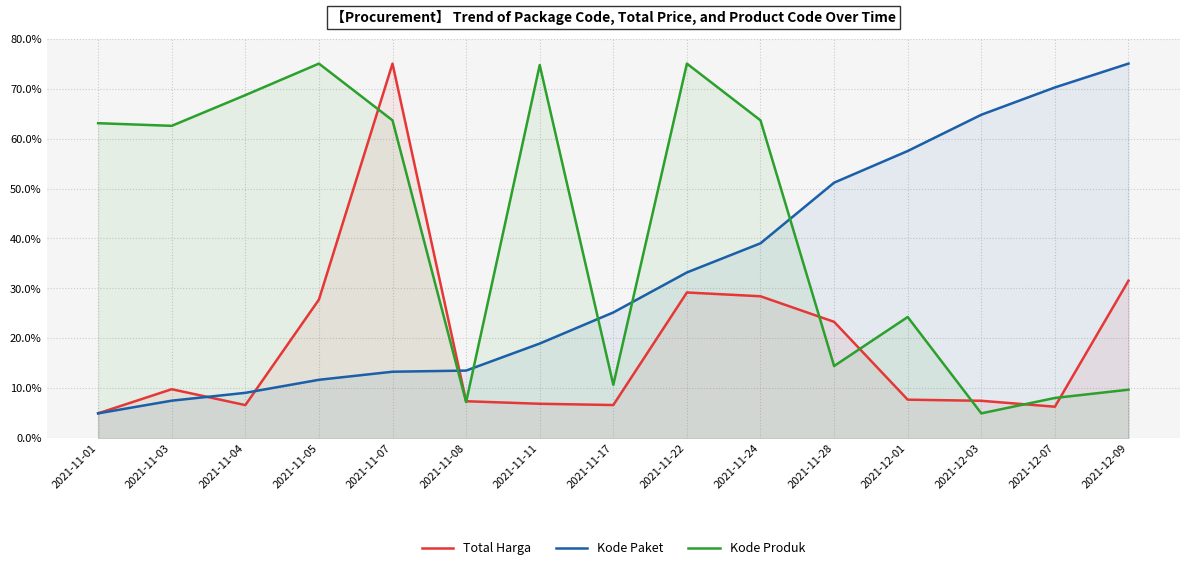

What is the sum of the Kode Paket values at 2021-11-24 and 2021-11-07?

52.4